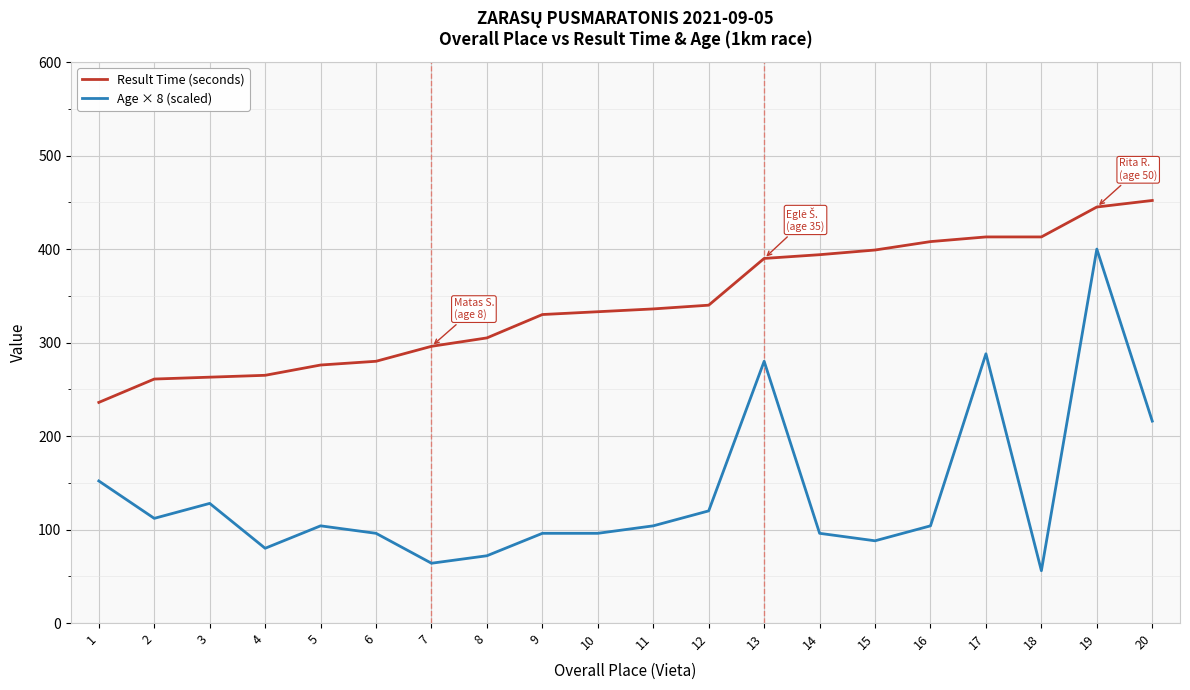

Does the chart display data point markers on the line(s)?

No